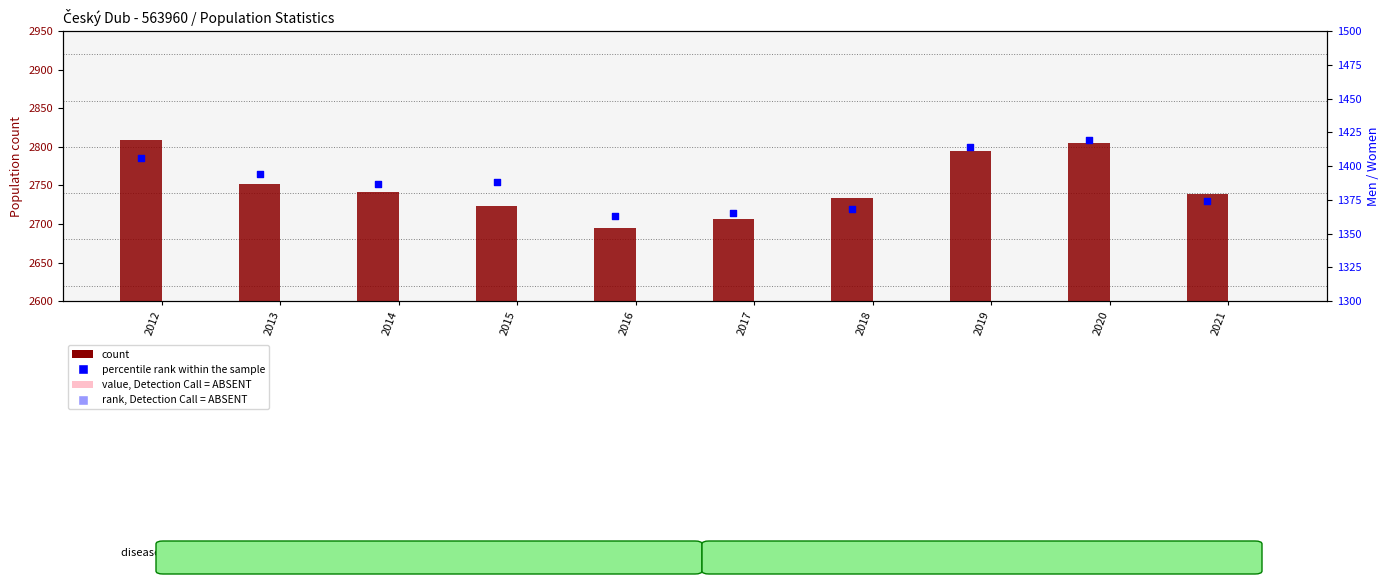

Which series has the largest total across all categories?

count